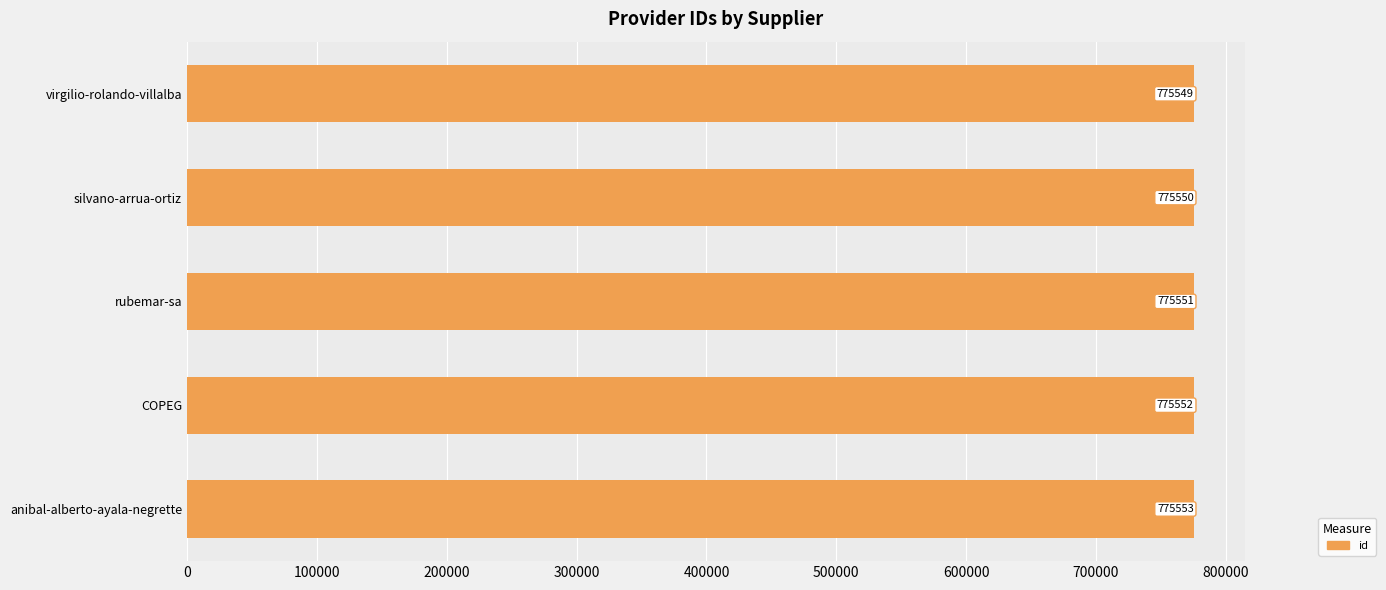

What is the sum of all values?

3877755